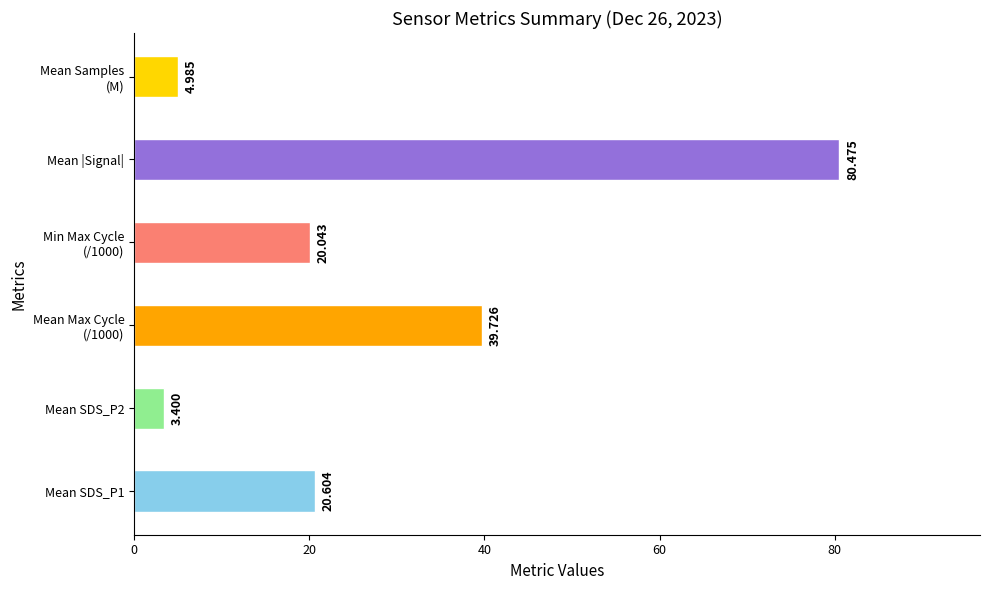

What is the average value?

28.2